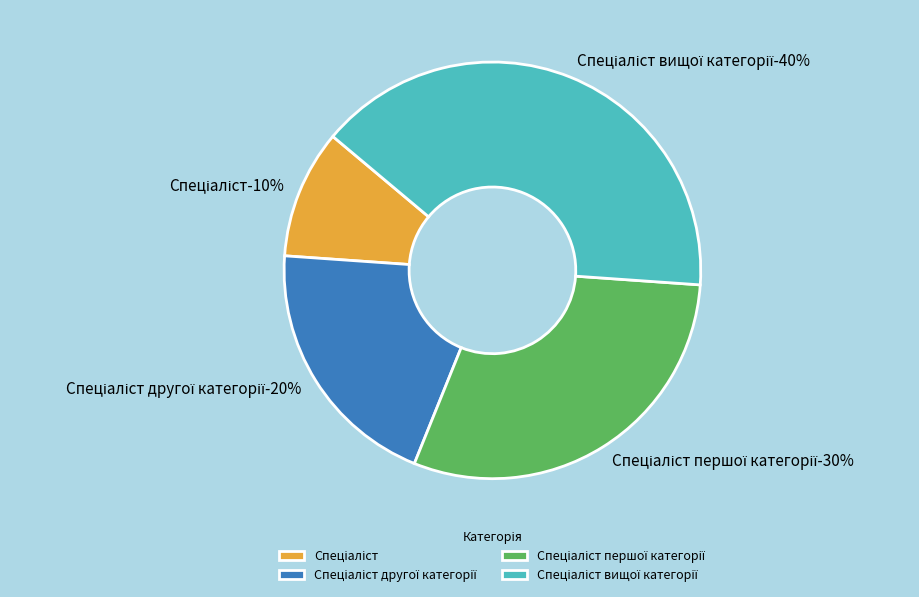

To the nearest percent, what percentage of the pie is Спеціаліст першої категорії?

30%